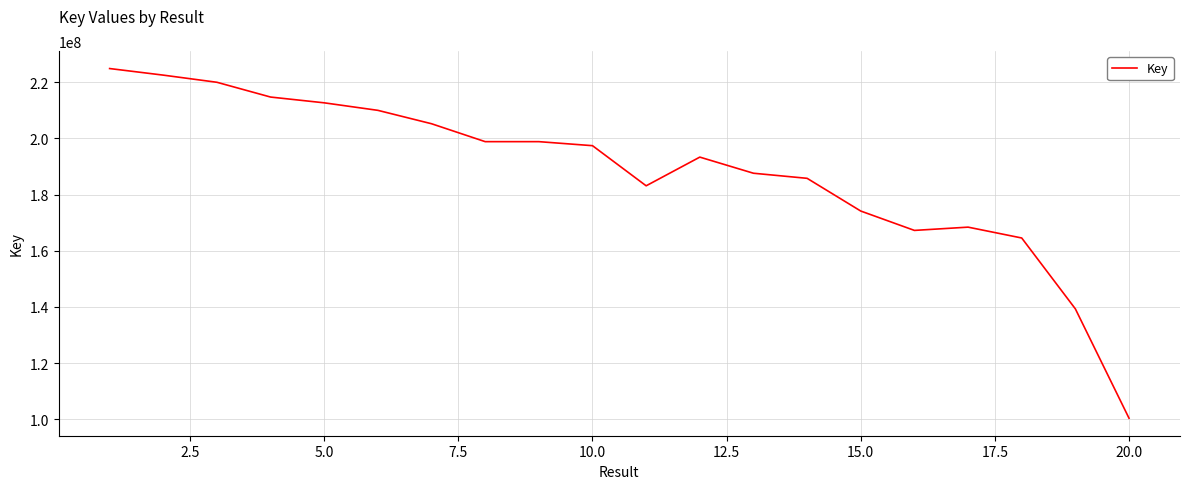

What is the greatest value displayed?

224838265